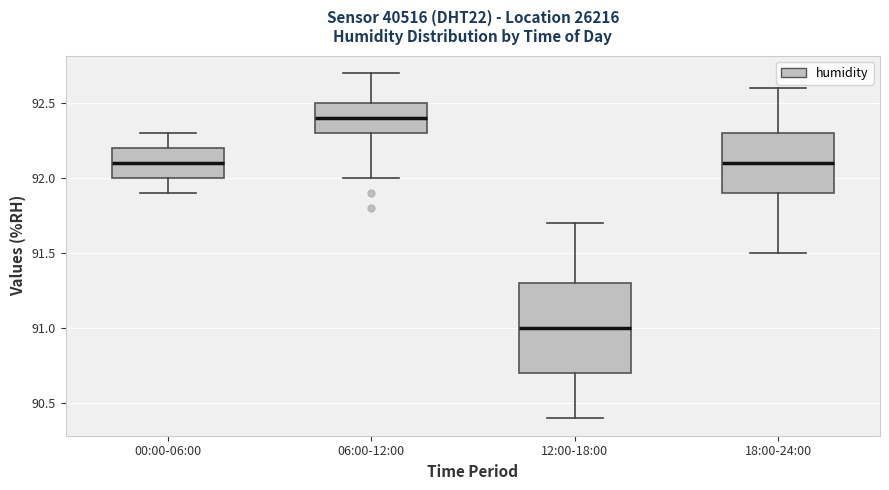

Reading left to right, transcribe this box plot: for each box, give where its median line is, the range the box spans, and where its two whiskers end, as read against the y-axis. The values are not printed on the chart, so give them approximately, as read against the axis.

00:00-06:00: median 92.1, box 92.0 to 92.2, whiskers 91.9 to 92.3
06:00-12:00: median 92.4, box 92.3 to 92.5, whiskers 92.0 to 92.7
12:00-18:00: median 91.0, box 90.7 to 91.3, whiskers 90.4 to 91.7
18:00-24:00: median 92.1, box 91.9 to 92.3, whiskers 91.5 to 92.6